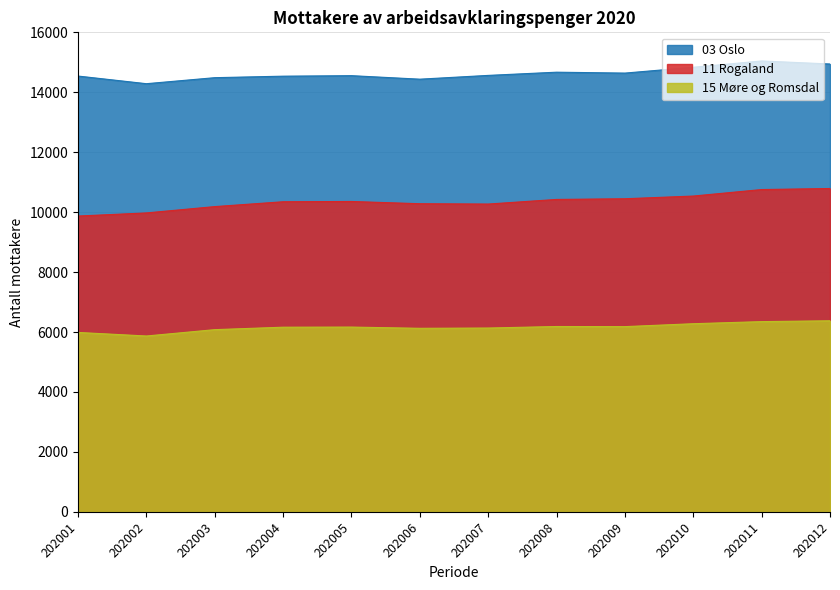

True or false: 15 Møre og Romsdal has more than 2 interior local peaks.

False